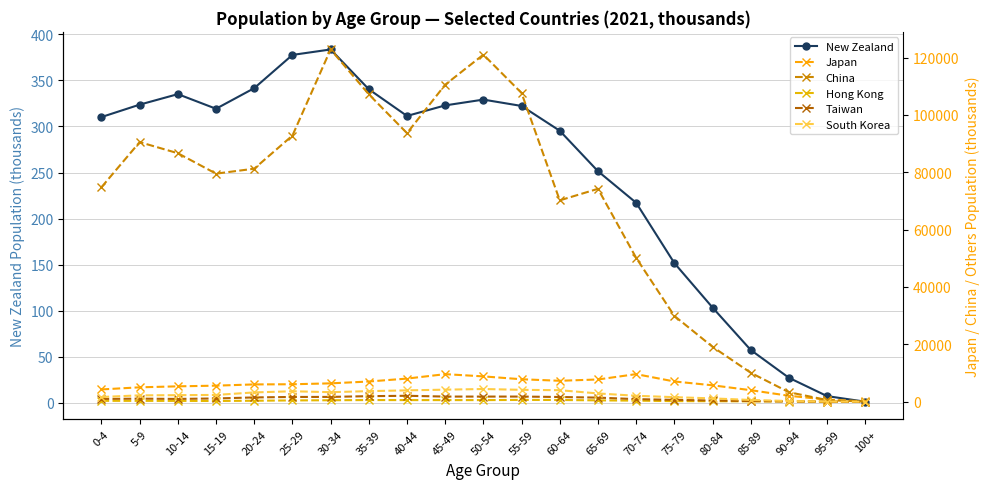

What is the greatest value displayed?

122804.1